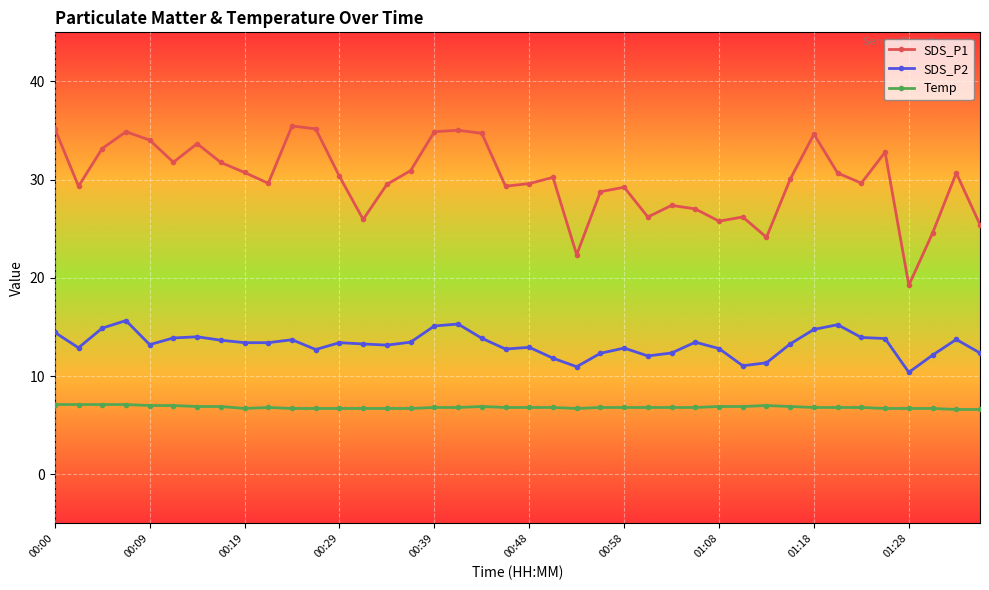

True or false: SDS_P2 has more than 2 interior local peaks.

True